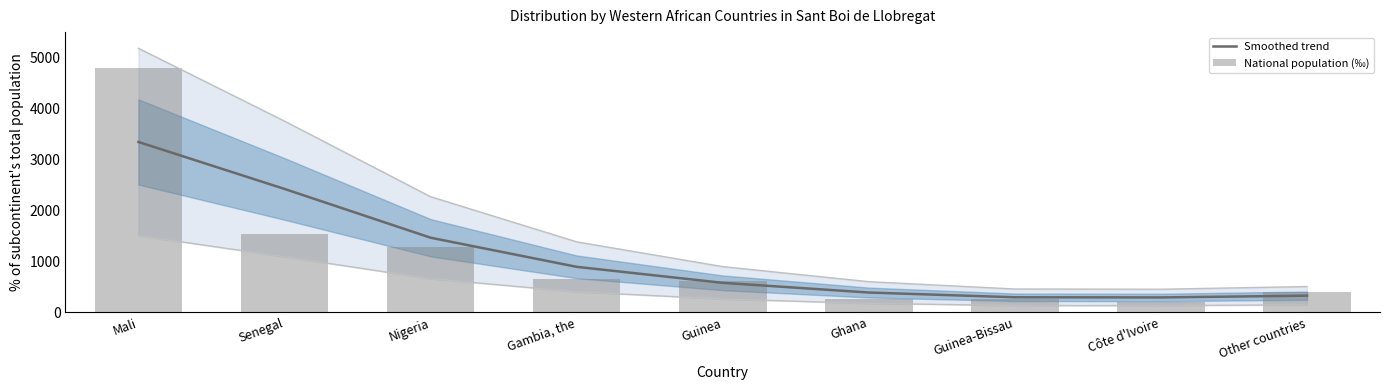

What is the label of the 9th bar from the right?

Mali